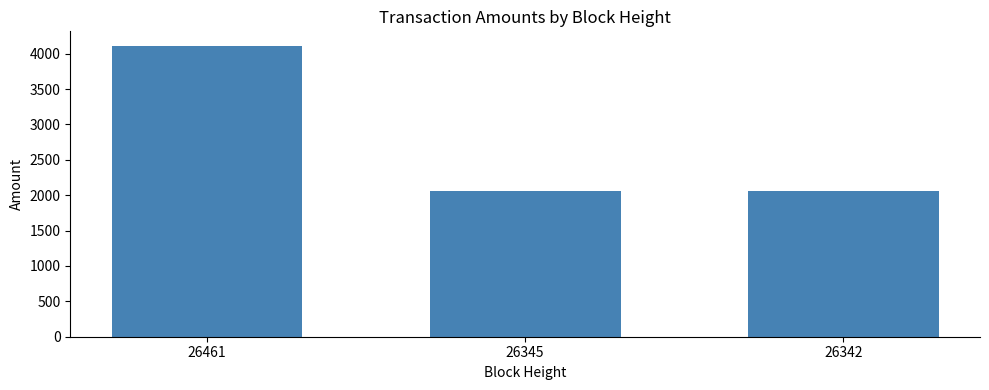

What is the ratio of the value at 26342 to the value at 26461?

0.5